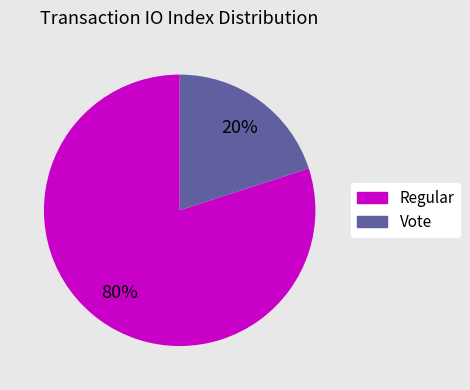

What is the smallest slice in the pie chart?

Vote